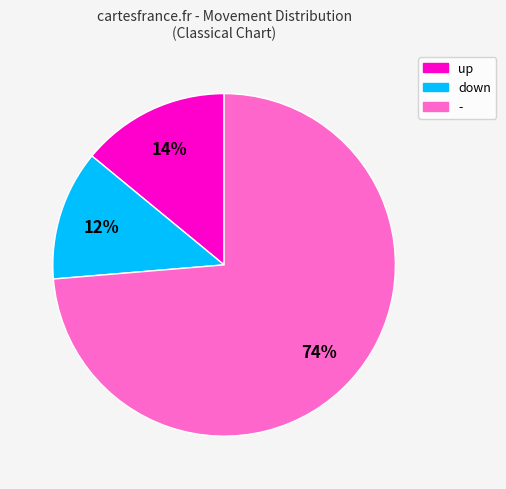

To the nearest percent, what is the average slice percentage?

33%